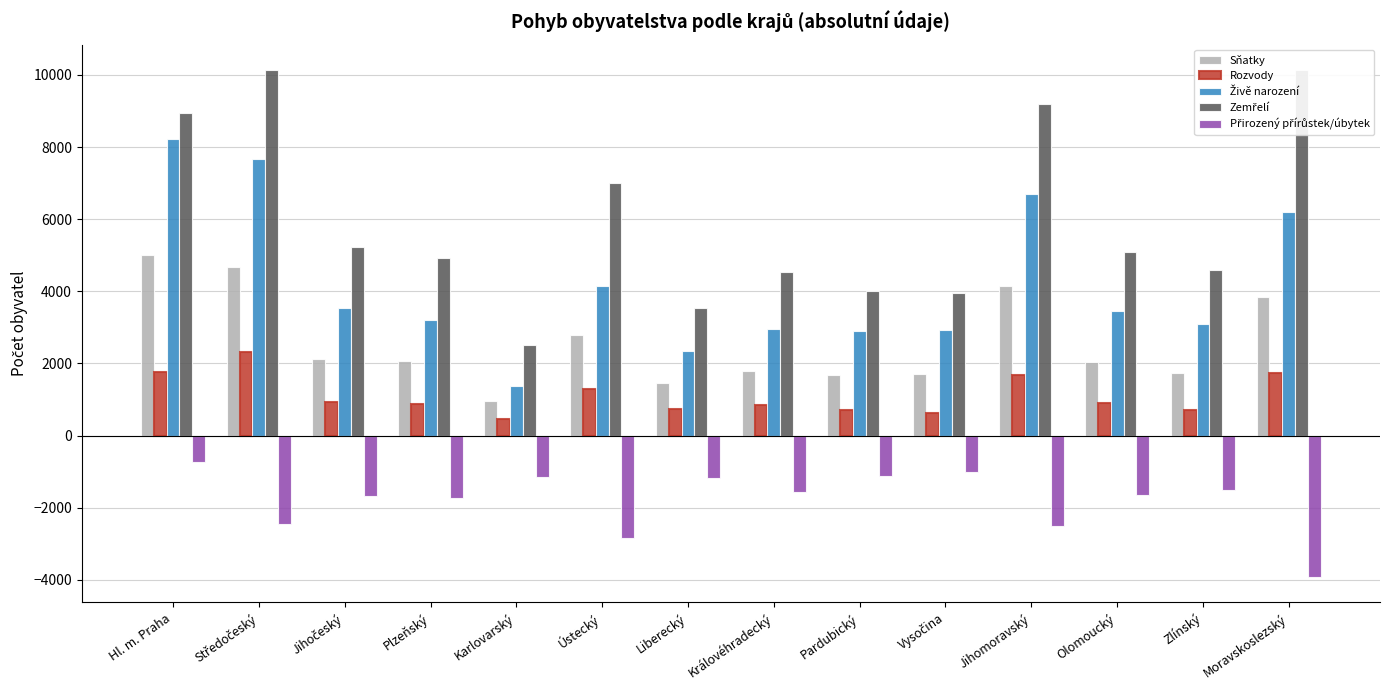

What is the difference between the maximum and minimum values in the Živě narození series?

6853